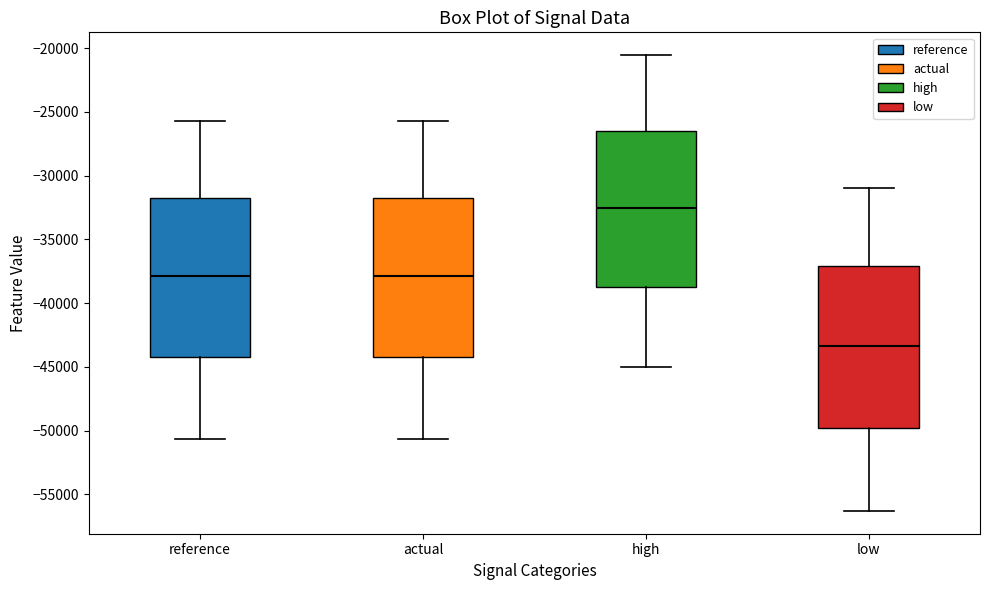

Reading left to right, read every box against the y-axis: the position of its median line, the range the box covers, and the ends of its whiskers. The values are not printed on the chart, so give them approximately, as read against the axis.

reference: median -38000, box -44000 to -31500, whiskers -50500 to -25500
actual: median -38000, box -44000 to -31500, whiskers -50500 to -25500
high: median -32500, box -38500 to -26500, whiskers -45000 to -20500
low: median -43500, box -50000 to -37000, whiskers -56500 to -31000